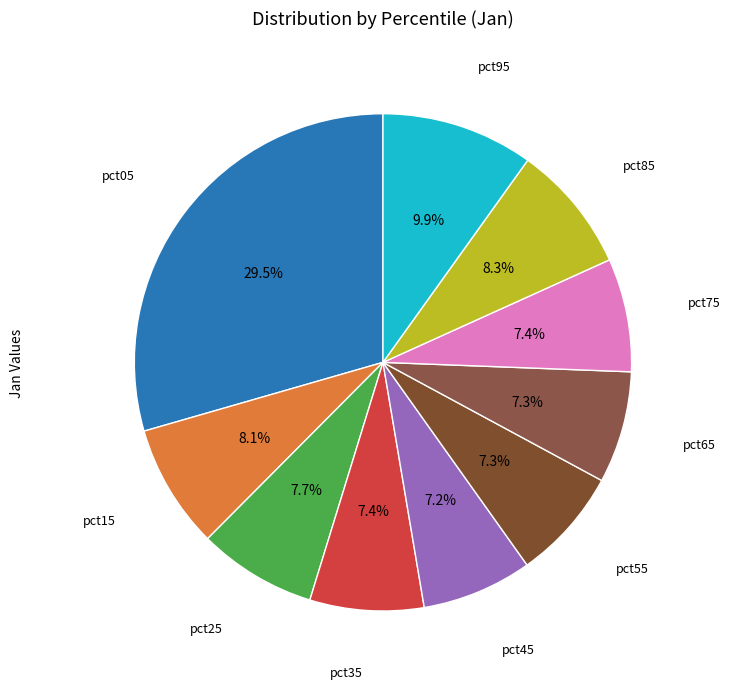

To the nearest percent, what is the average slice percentage?

10%